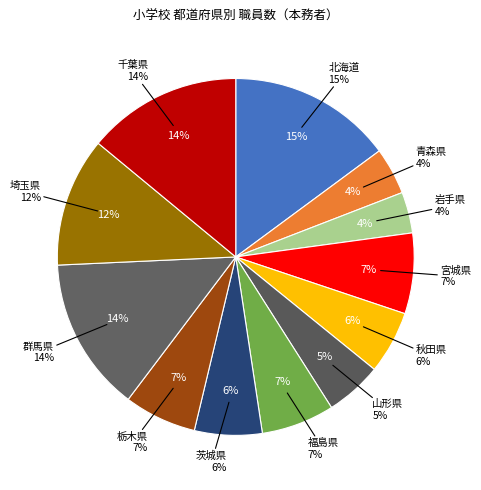

To the nearest percent, what is the difference between the 秋田県 and 千葉県 slice percentages?

8%